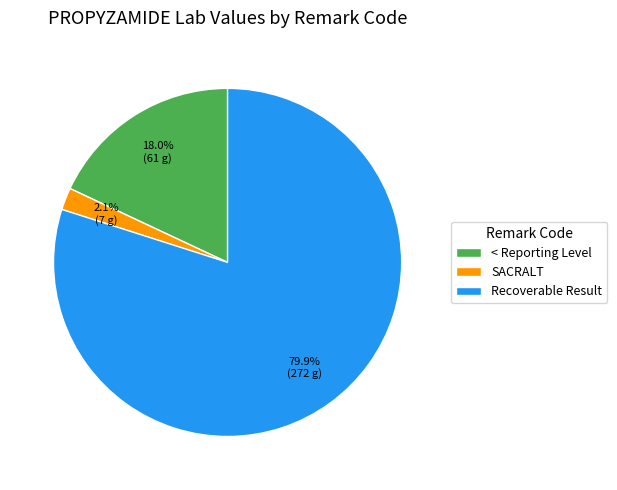

Rank the categories by value from highest to lowest.

Recoverable Result, < Reporting Level, SACRALT